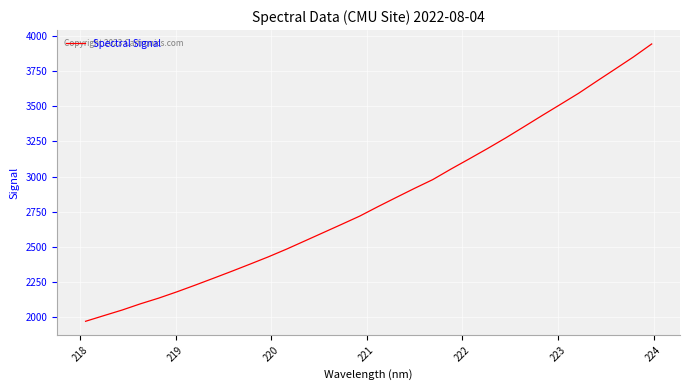

What is the smallest value displayed?

1969.6